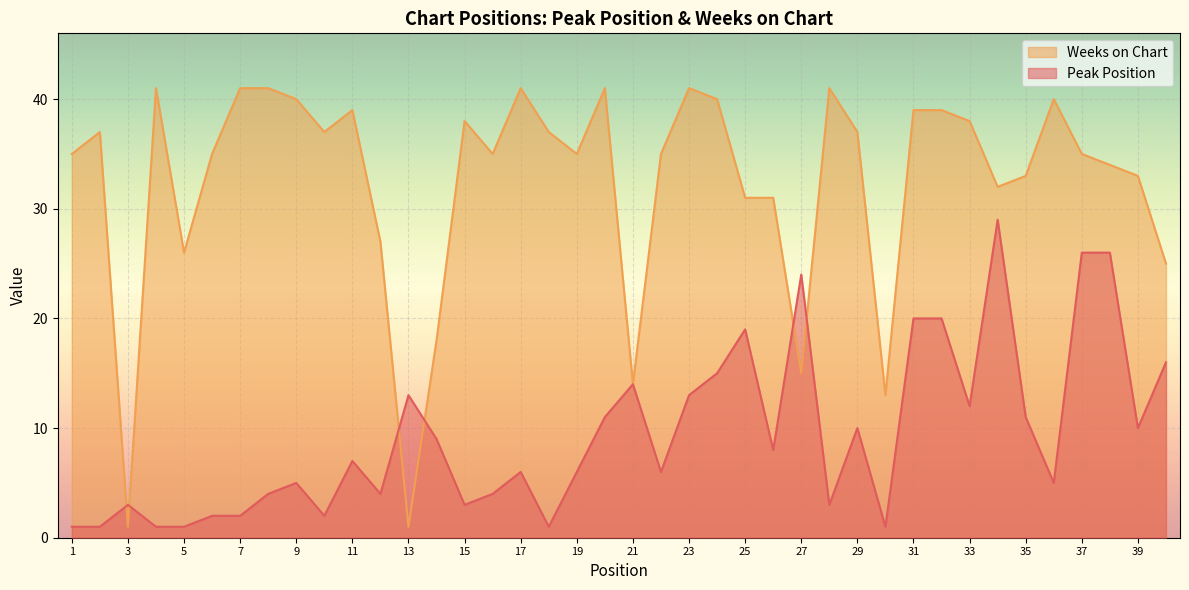

How many interior local peaks does the Peak Position series have?

10